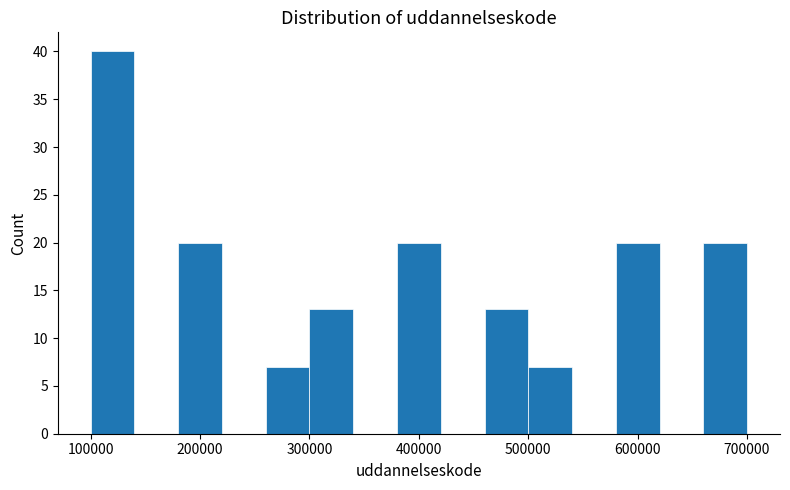

Which range on the x-axis has the tallest bar?

100000 to 140000